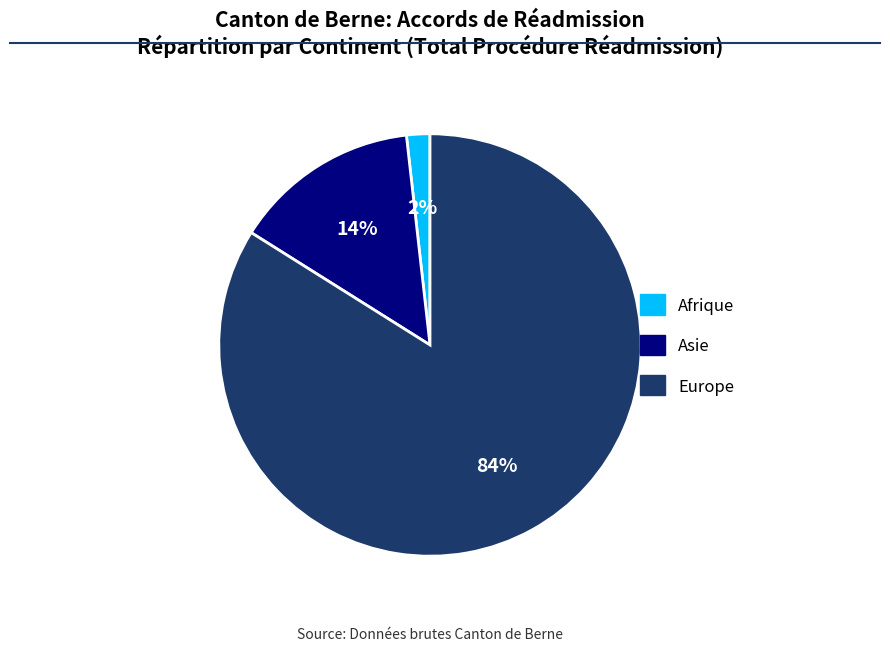

To the nearest percent, what is the combined percentage of Afrique and Europe?

86%